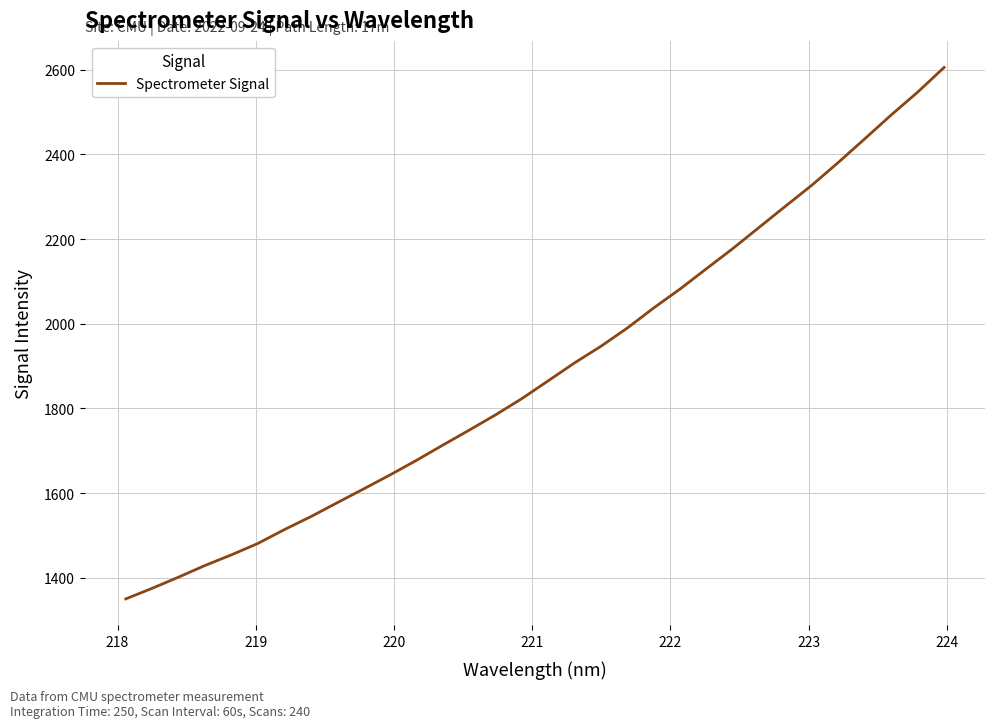

What is the greatest value displayed?

2605.0